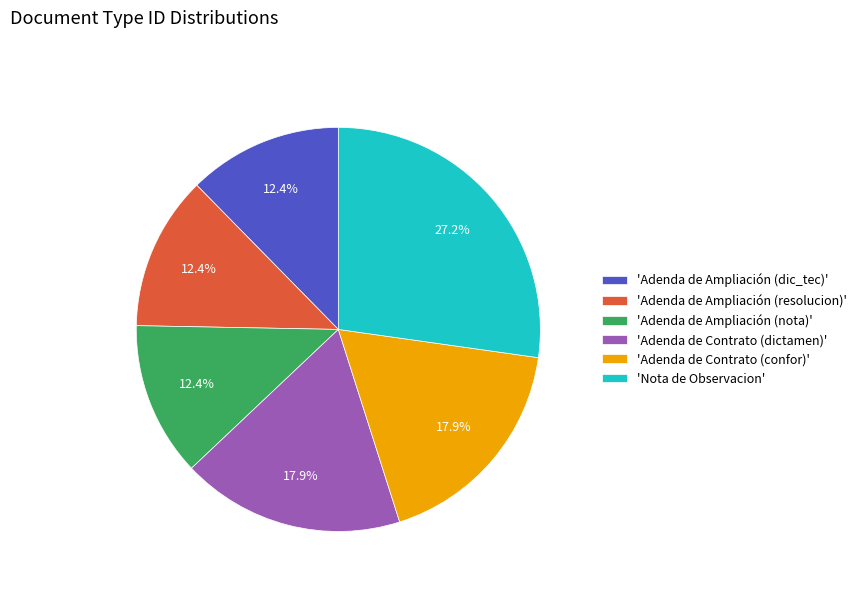

What is the ratio of the value at 'Adenda de Ampliación (resolucion)' to the value at 'Nota de Observacion'?

0.5